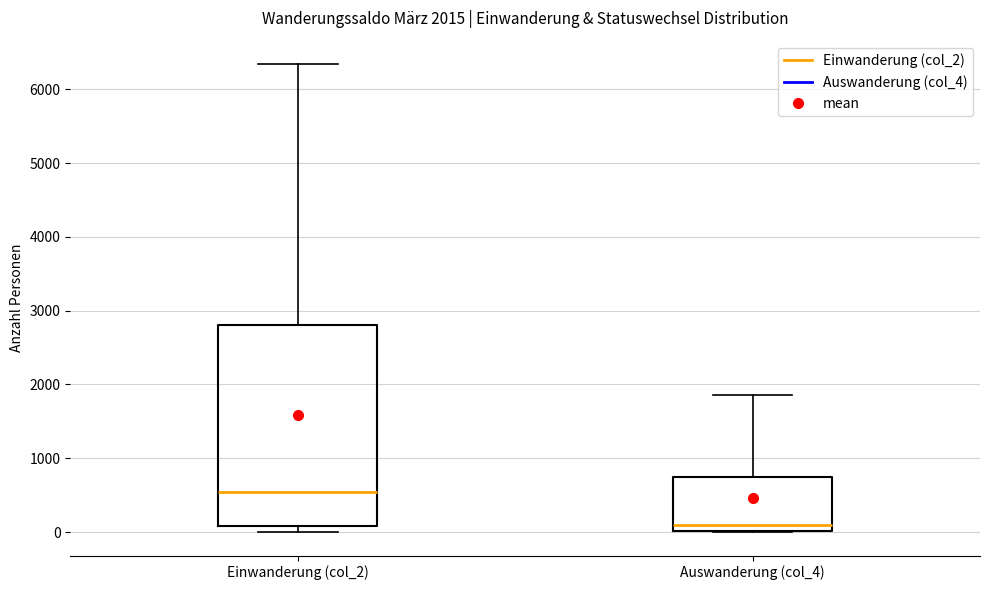

Comparing the boxes themselves (not the whiskers), which one is the tallest?

Einwanderung (col_2)